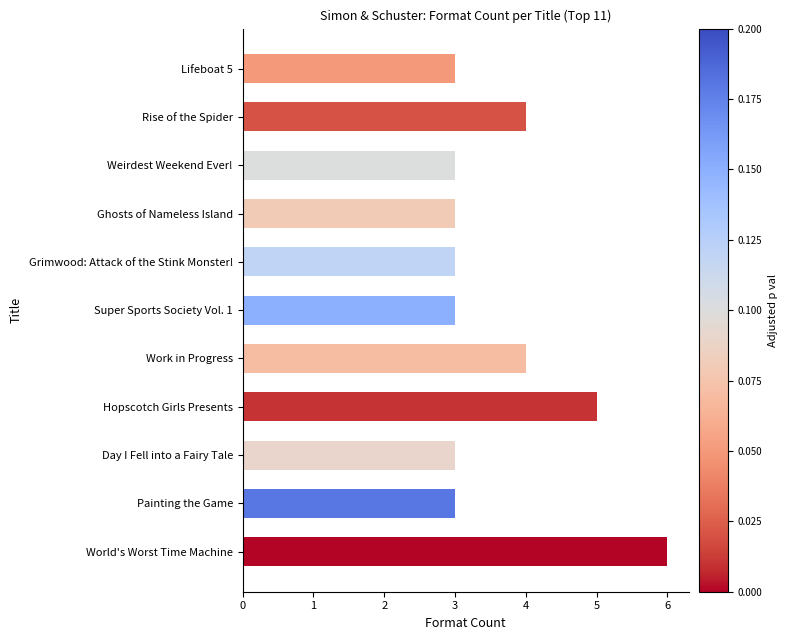

What is the minimum value shown in the chart?

3